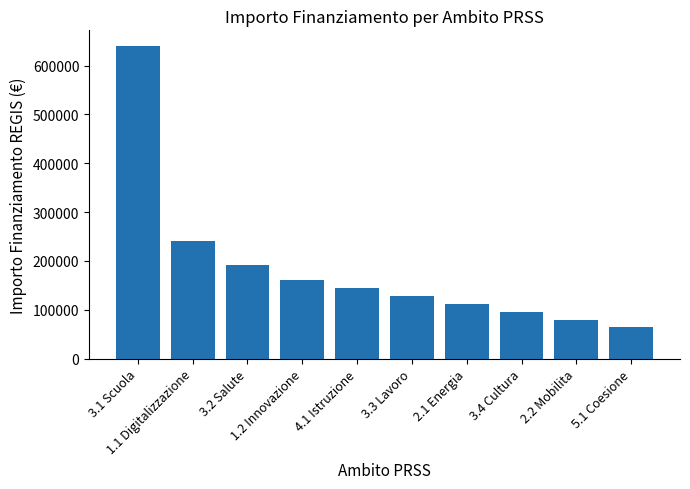

What is the approximate value at 3.4 Cultura, to the nearest 50?

96000